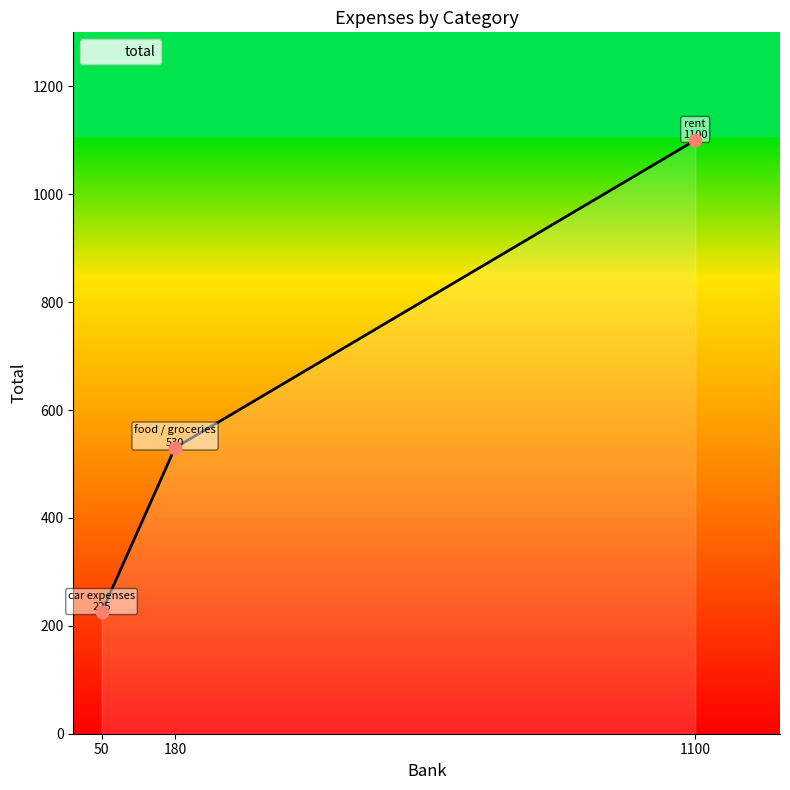

Which has a higher value, 180 or 50?

180